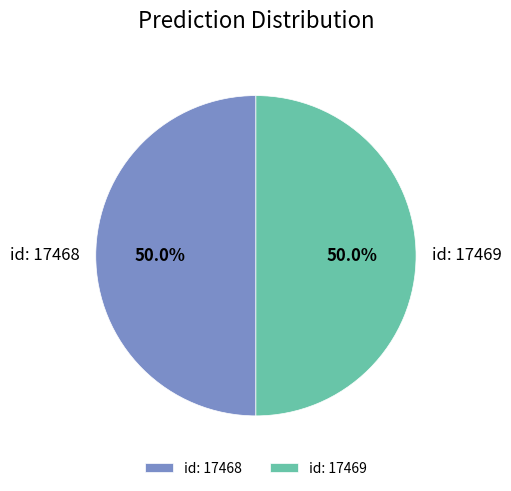

What percentage do id: 17469 and id: 17468 together represent?

100.0%